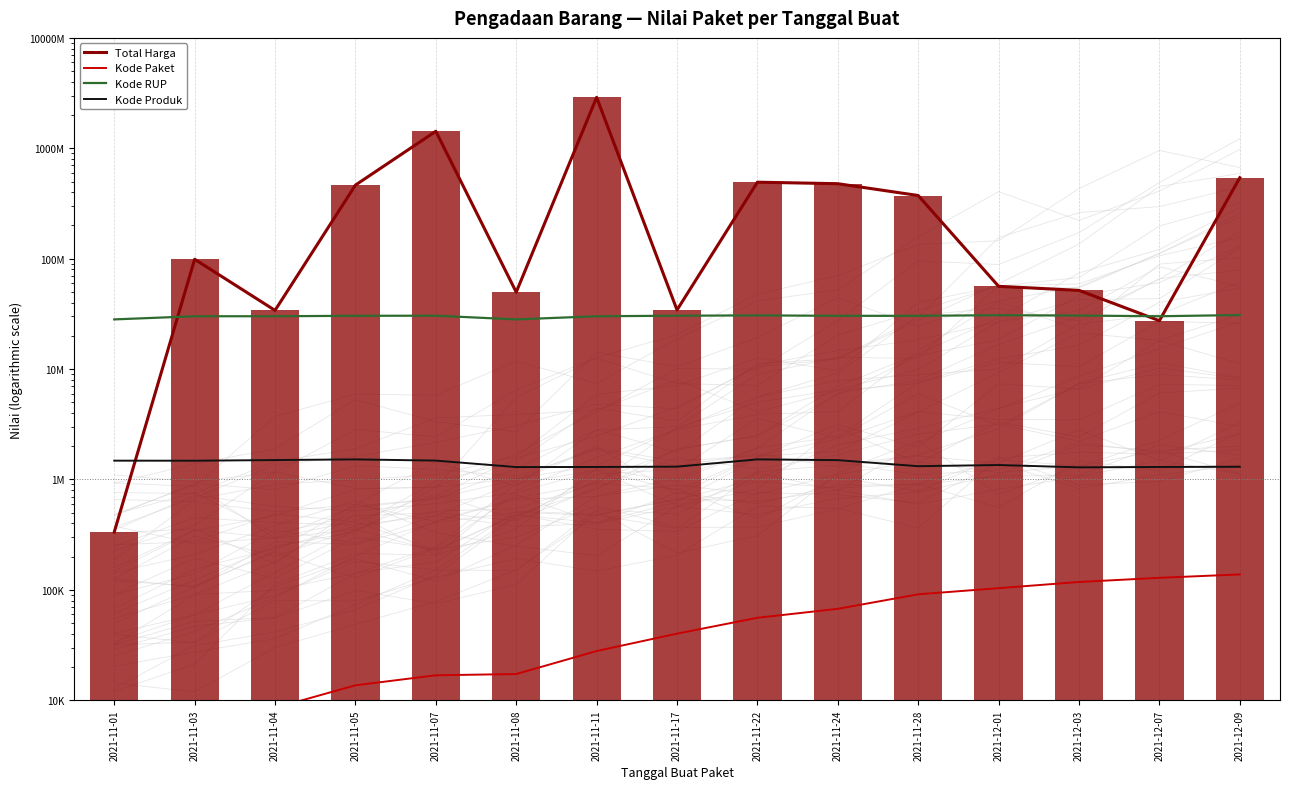

What is the difference between the highest and lowest values at 2021-12-01?

56049259